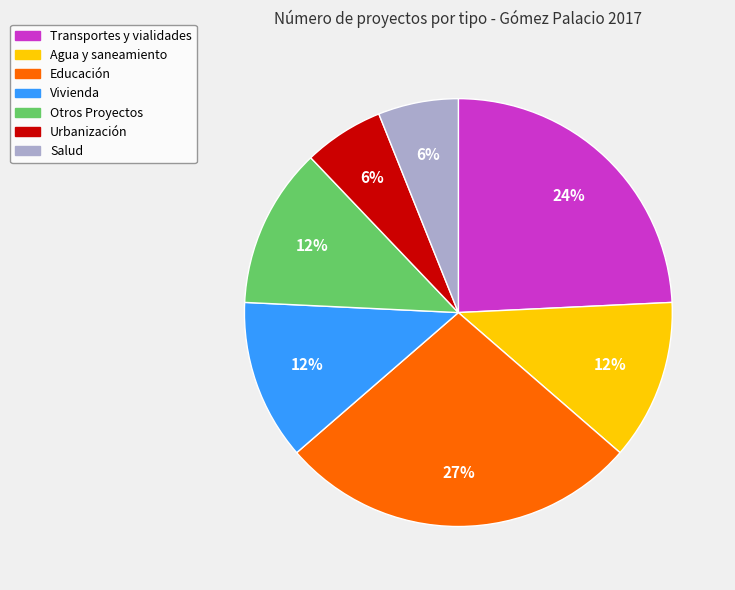

Which slice is the largest?

Educación